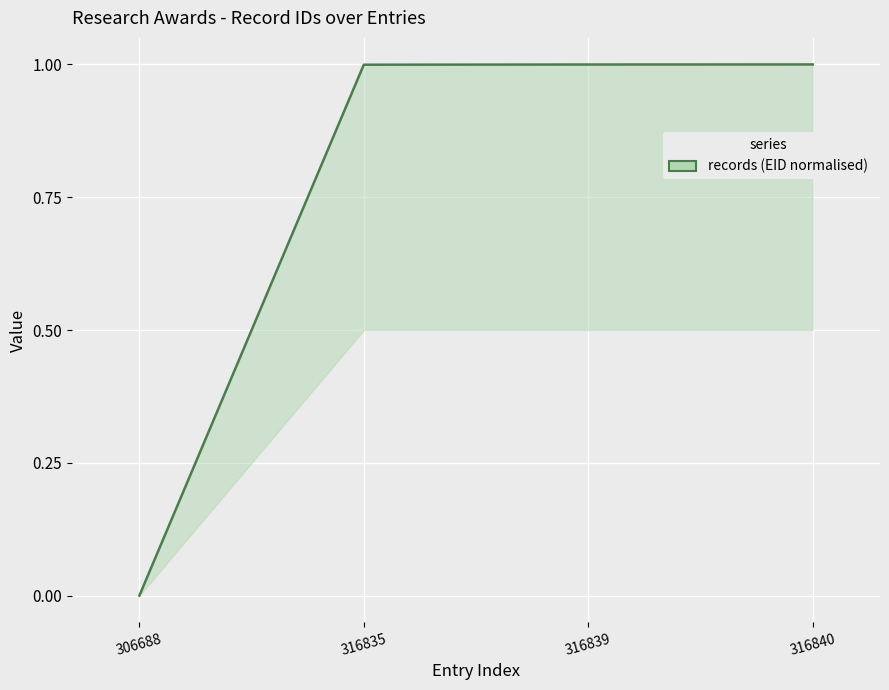

How many categories are shown in the chart?

4